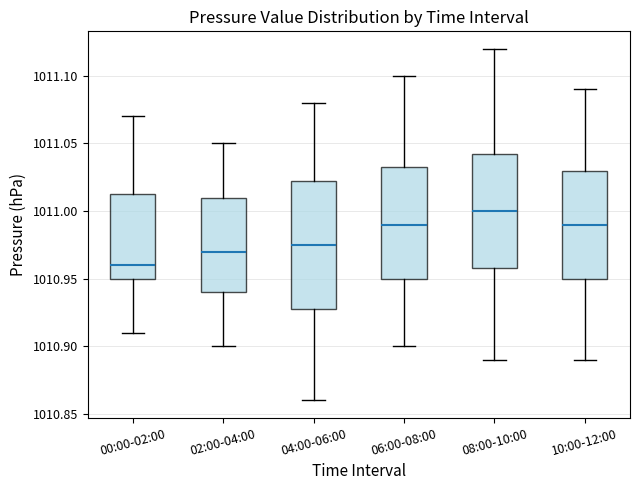

Reading left to right, read every box against the y-axis: the position of its median line, the range the box covers, and the ends of its whiskers. The values are not printed on the chart, so give them approximately, as read against the axis.

00:00-02:00: median 1010.960, box 1010.950 to 1011.015, whiskers 1010.910 to 1011.070
02:00-04:00: median 1010.970, box 1010.940 to 1011.010, whiskers 1010.900 to 1011.050
04:00-06:00: median 1010.975, box 1010.930 to 1011.025, whiskers 1010.860 to 1011.080
06:00-08:00: median 1010.990, box 1010.950 to 1011.035, whiskers 1010.900 to 1011.100
08:00-10:00: median 1011.000, box 1010.960 to 1011.045, whiskers 1010.890 to 1011.120
10:00-12:00: median 1010.990, box 1010.950 to 1011.030, whiskers 1010.890 to 1011.090